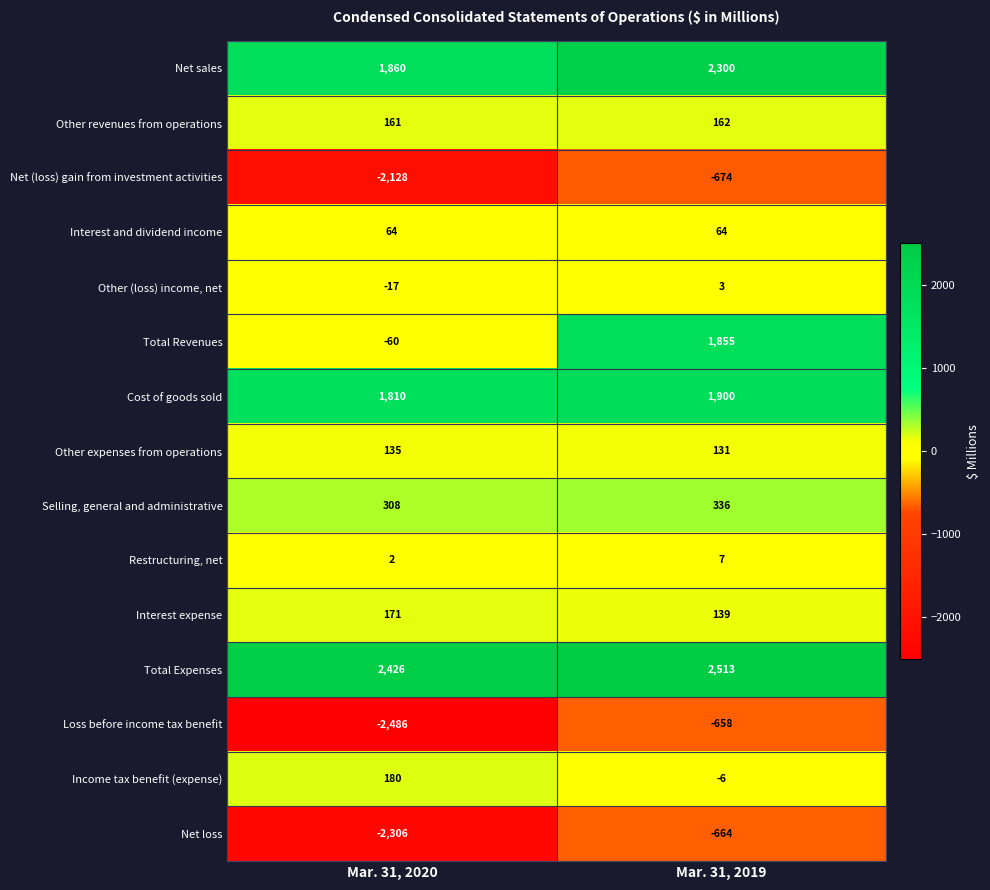

Reading right to left, what are all the values shown in this chart?

Net sales: Mar. 31, 2019=2300	Mar. 31, 2020=1860
Other revenues from operations: Mar. 31, 2019=162	Mar. 31, 2020=161
Net (loss) gain from investment activities: Mar. 31, 2019=-674	Mar. 31, 2020=-2128
Interest and dividend income: Mar. 31, 2019=64	Mar. 31, 2020=64
Other (loss) income, net: Mar. 31, 2019=3	Mar. 31, 2020=-17
Total Revenues: Mar. 31, 2019=1855	Mar. 31, 2020=-60
Cost of goods sold: Mar. 31, 2019=1900	Mar. 31, 2020=1810
Other expenses from operations: Mar. 31, 2019=131	Mar. 31, 2020=135
Selling, general and administrative: Mar. 31, 2019=336	Mar. 31, 2020=308
Restructuring, net: Mar. 31, 2019=7	Mar. 31, 2020=2
Interest expense: Mar. 31, 2019=139	Mar. 31, 2020=171
Total Expenses: Mar. 31, 2019=2513	Mar. 31, 2020=2426
Loss before income tax benefit: Mar. 31, 2019=-658	Mar. 31, 2020=-2486
Income tax benefit (expense): Mar. 31, 2019=-6	Mar. 31, 2020=180
Net loss: Mar. 31, 2019=-664	Mar. 31, 2020=-2306